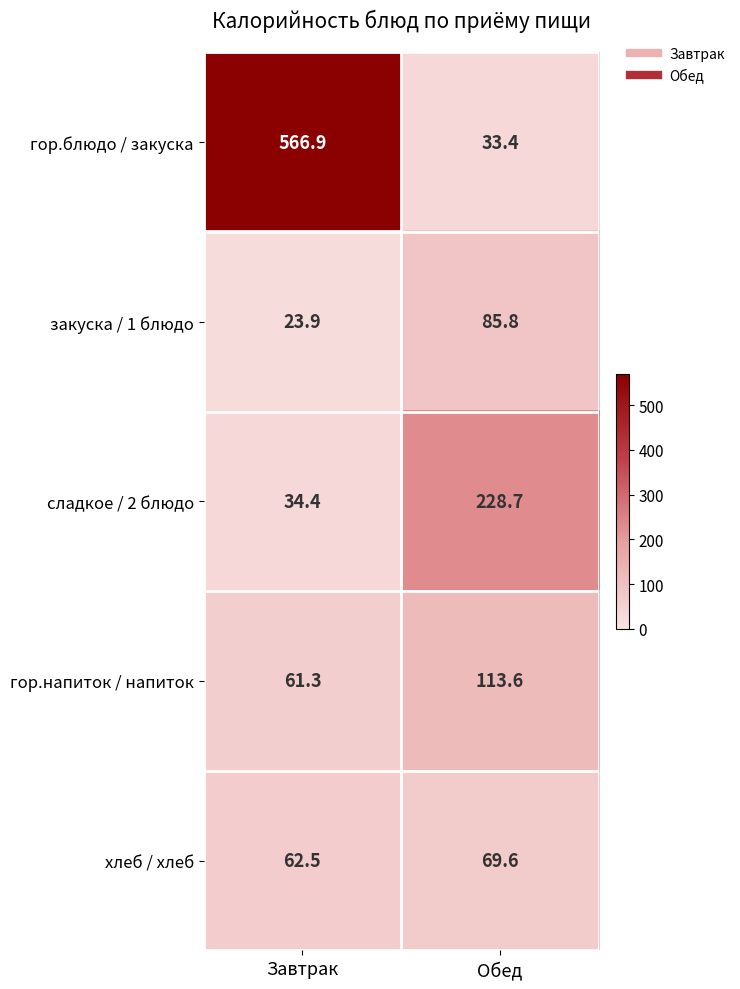

Count the number of data series in this chart.

5